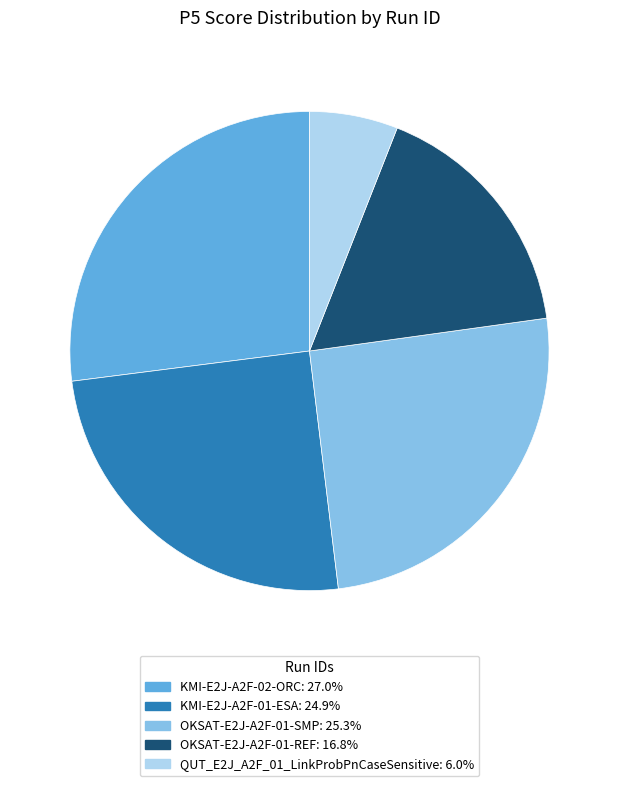

Between KMI-E2J-A2F-01-ESA and OKSAT-E2J-A2F-01-REF, which is larger?

KMI-E2J-A2F-01-ESA